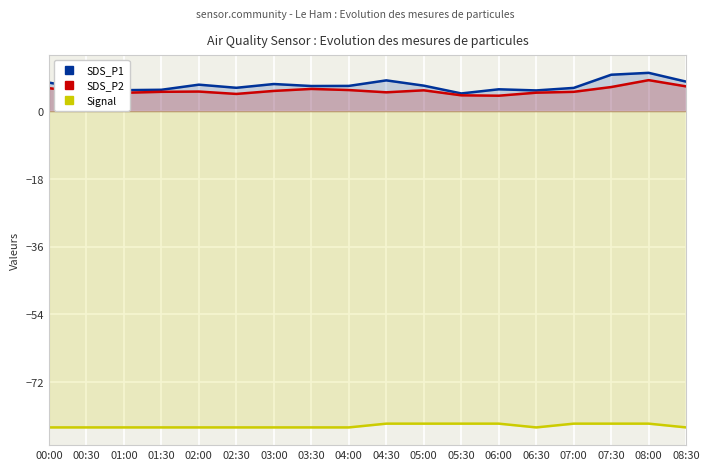

Which series has the largest total across all categories?

SDS_P1